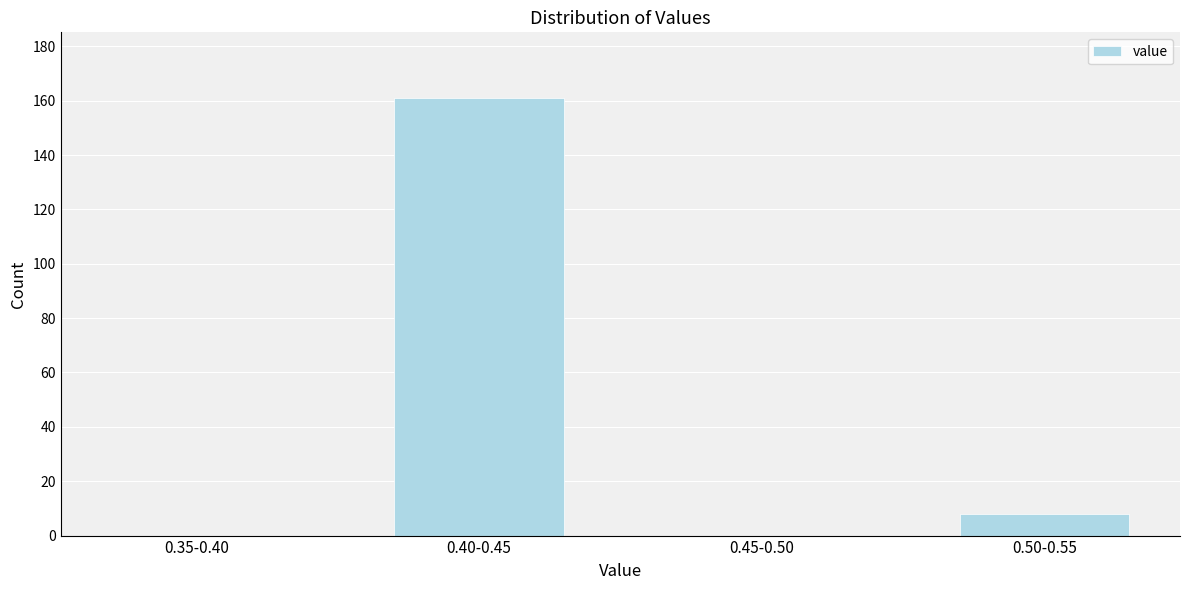

Reading left to right, what are all the values shown in this chart?

0.35-0.40=0	0.40-0.45=161	0.45-0.50=0	0.50-0.55=8